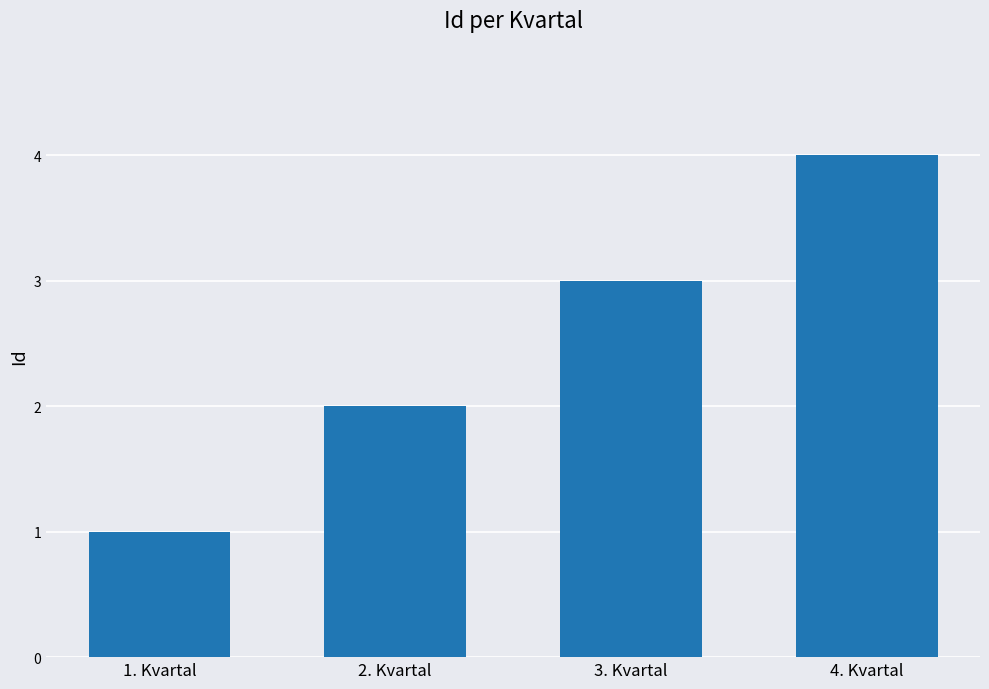

Which label corresponds to the largest value in the chart?

4. Kvartal